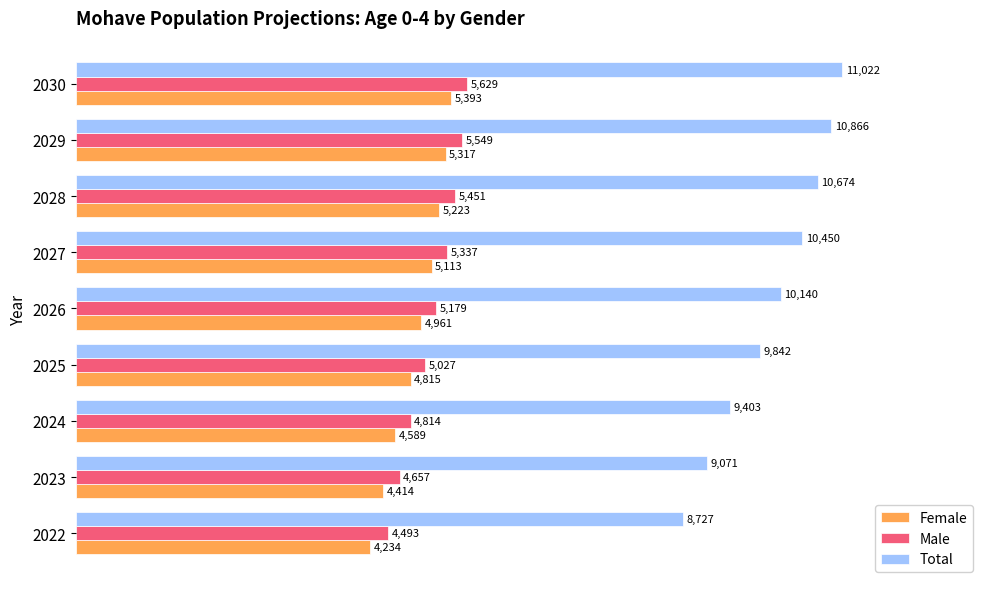

Rank the categories by Male value from lowest to highest.

2022, 2023, 2024, 2025, 2026, 2027, 2028, 2029, 2030